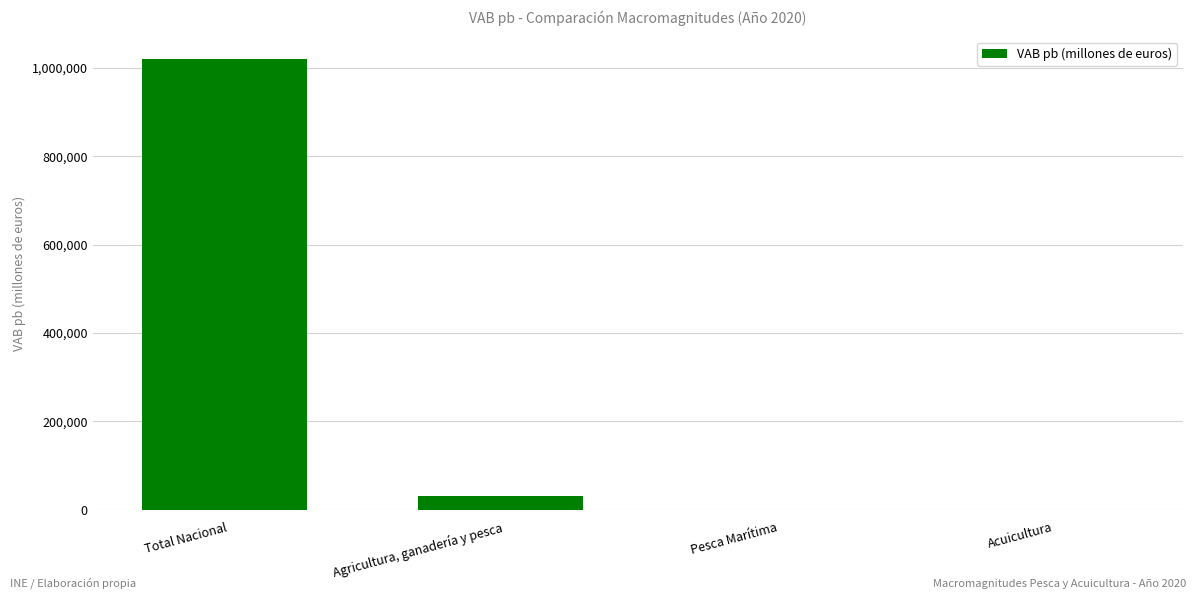

What is the maximum value shown in the chart?

1020065.0